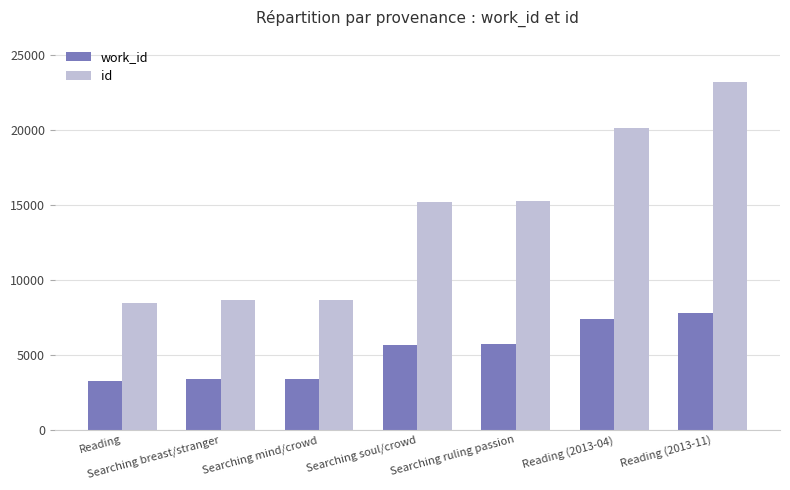

Rank the series at Searching soul/crowd from highest to lowest value.

id, work_id